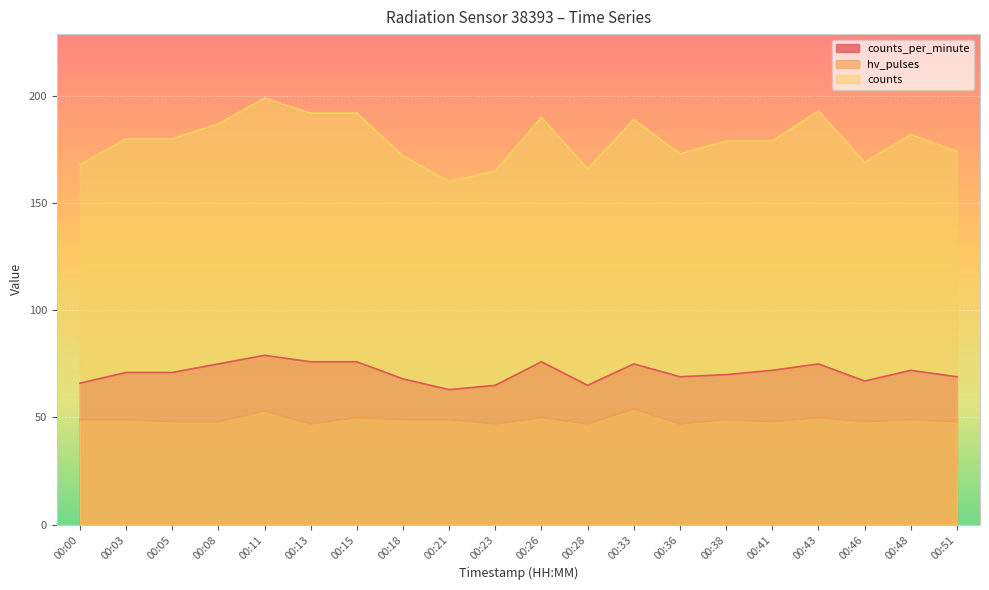

How many values in the counts_per_minute series are below 71?

9